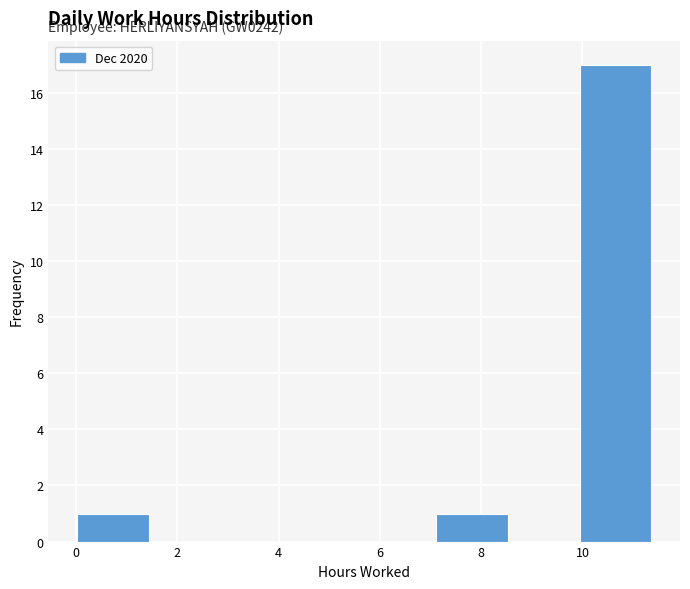

Which range on the x-axis has the tallest bar?

10.0 to 11.4